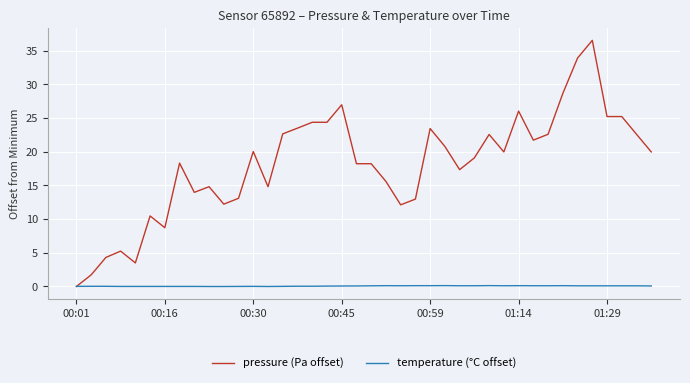

True or false: pressure (Pa offset) has more than 1 points higher than both neighbors.

True